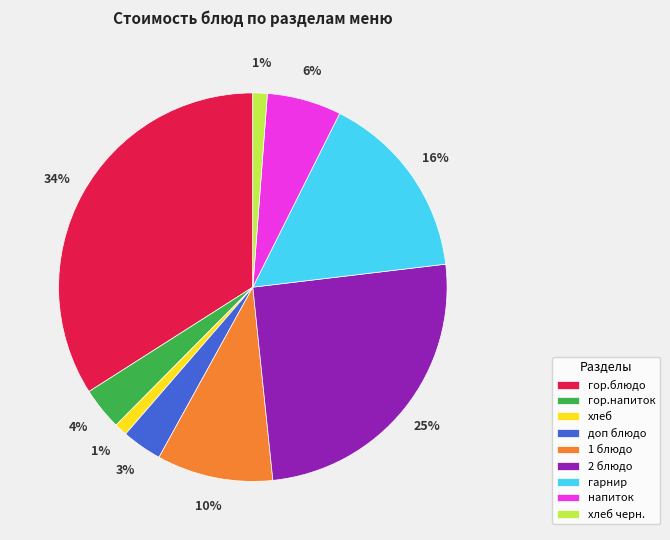

To the nearest percent, what is the combined percentage of хлеб and 1 блюдо?

11%